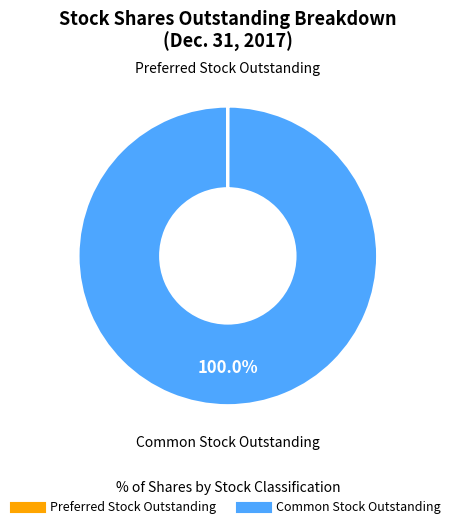

Does any single category account for the majority?

Yes